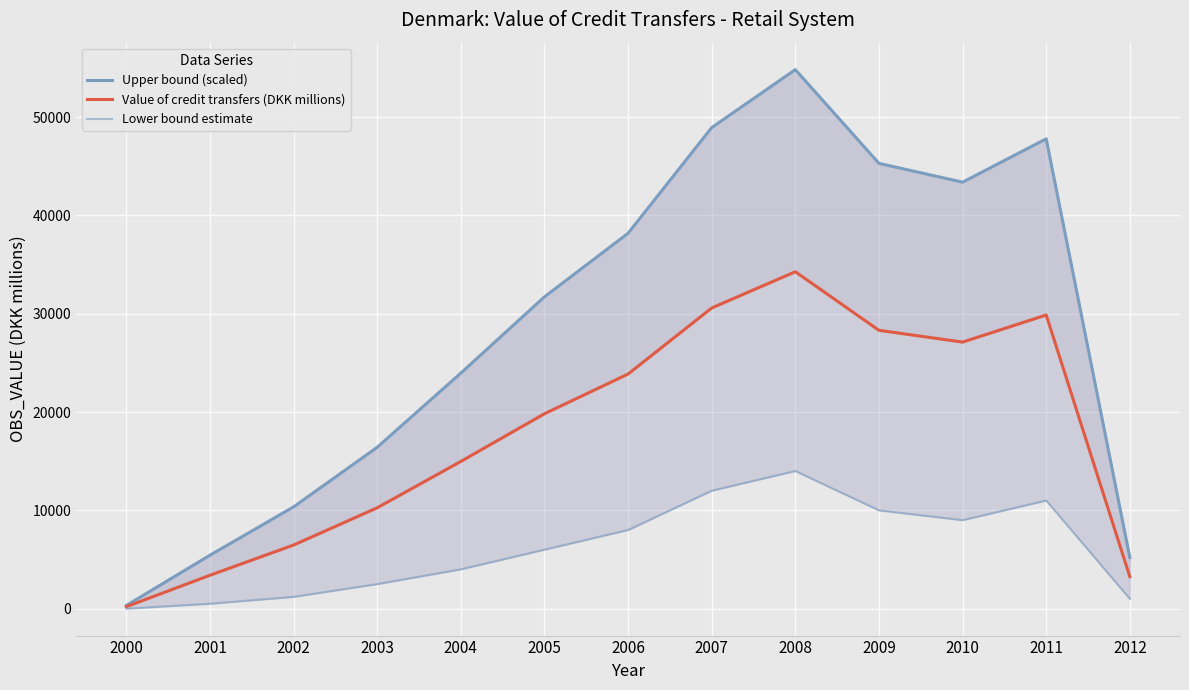

What is the value of the Upper bound (scaled) point at the 11th from the left?

43384.0